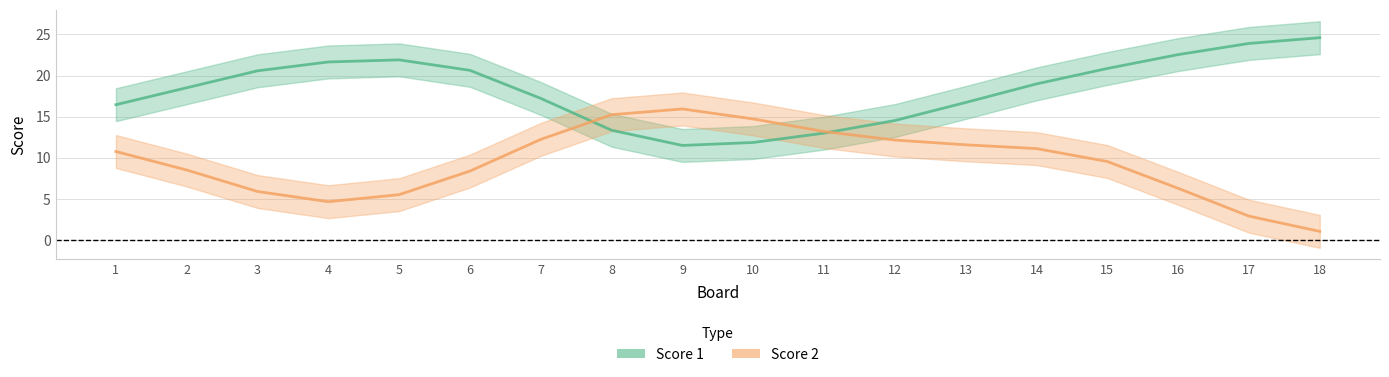

What is the total value across all series at 11?

26.2